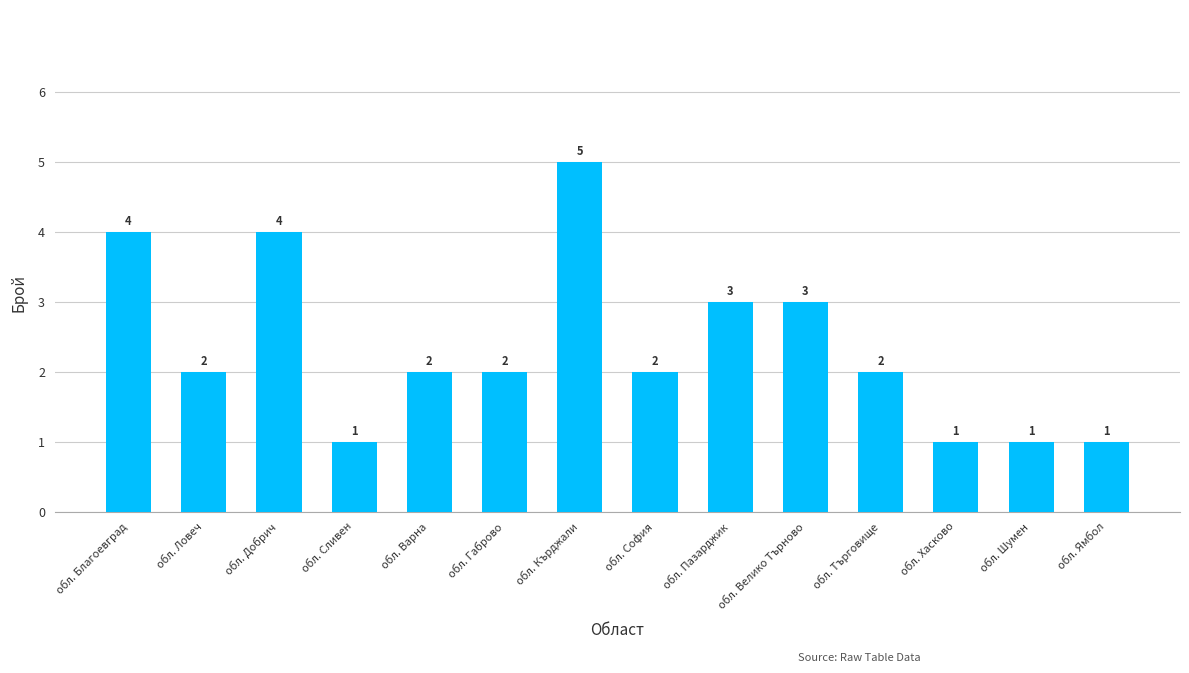

What is the difference between the maximum and minimum values?

4